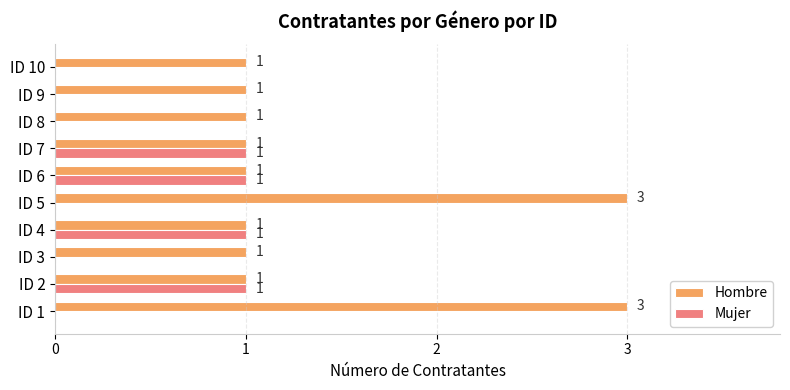

How many Mujer values are between 0 and 1?

10